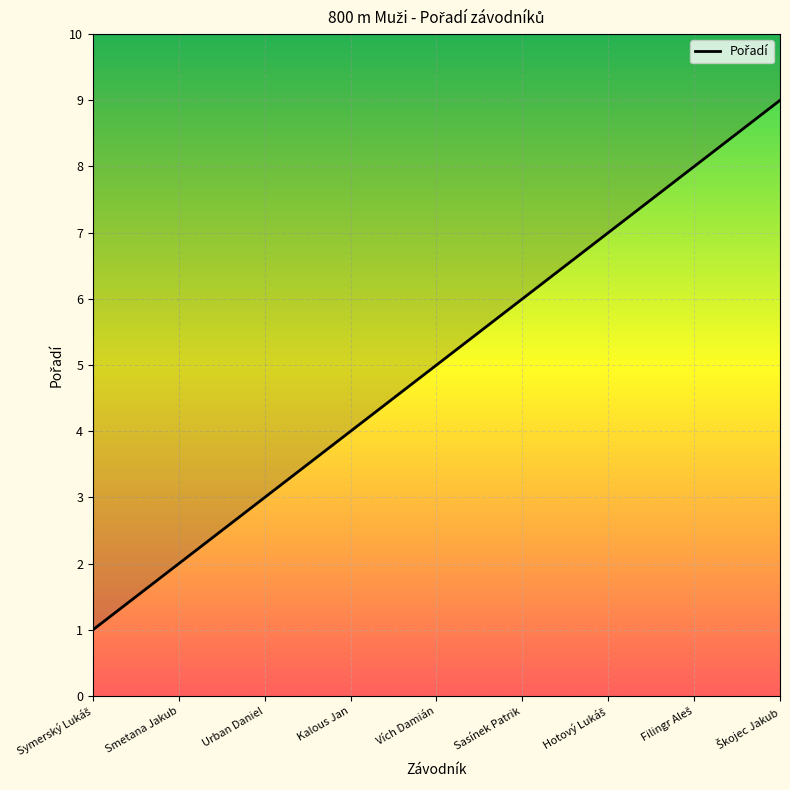

List the labels in order of value, largest first.

Škojec Jakub, Filingr Aleš, Hotový Lukáš, Sasínek Patrik, Vích Damián, Kalous Jan, Urban Daniel, Smetana Jakub, Symerský Lukáš